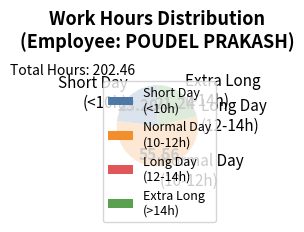

Which has a higher value, Extra Long (>14h) or Short Day (<10h)?

Short Day (<10h)